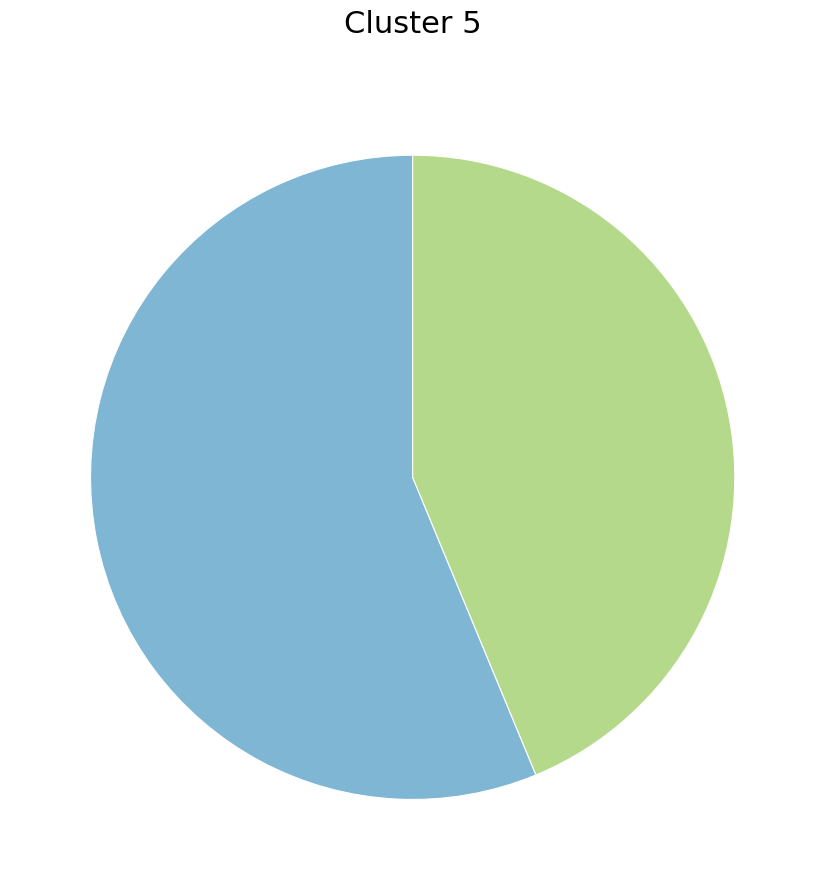

Is there any slice that represents more than half of the pie?

Yes